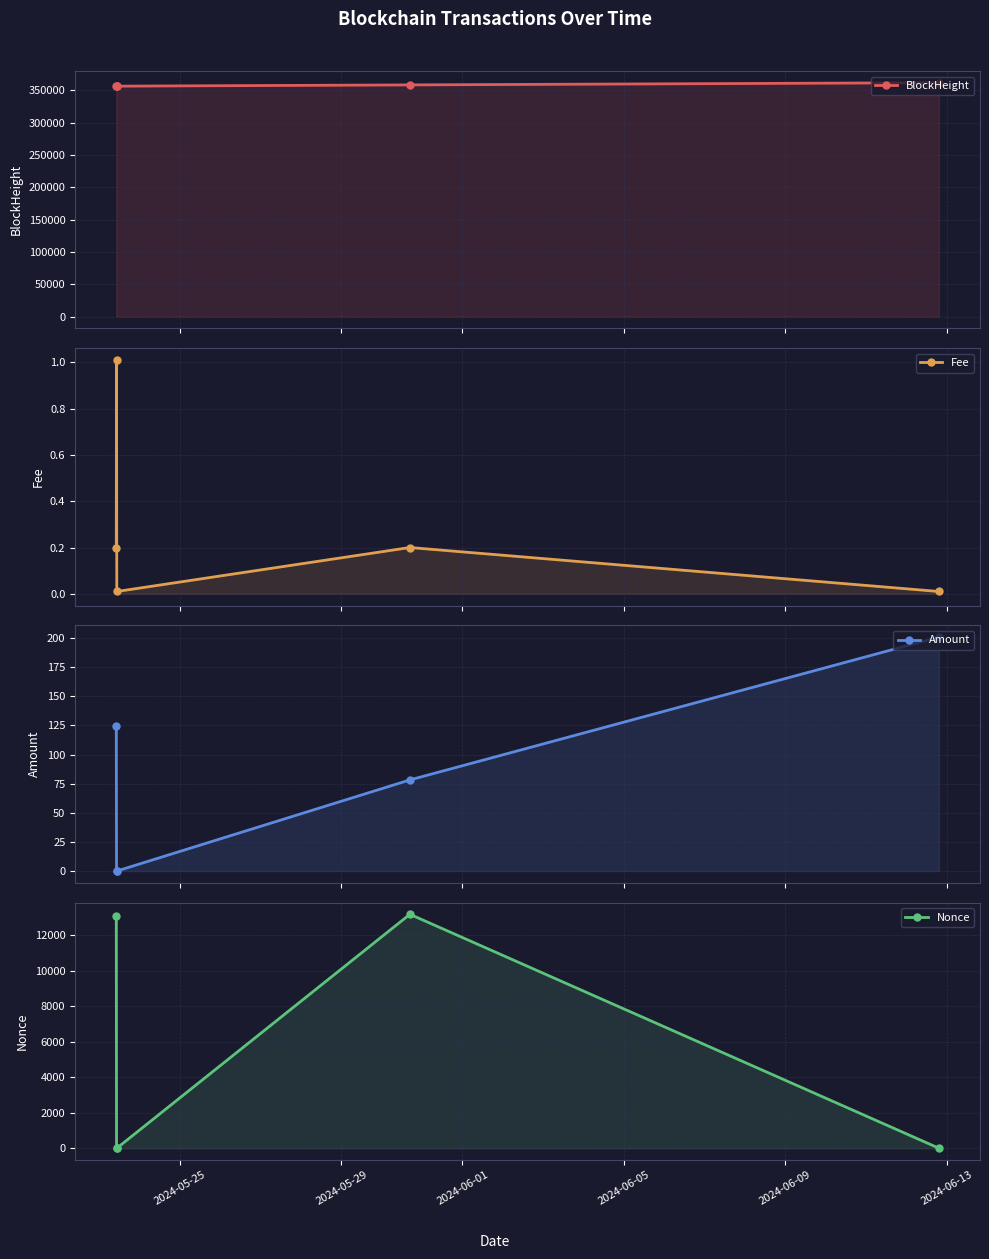

True or false: BlockHeight has more than 0 interior local peaks.

False